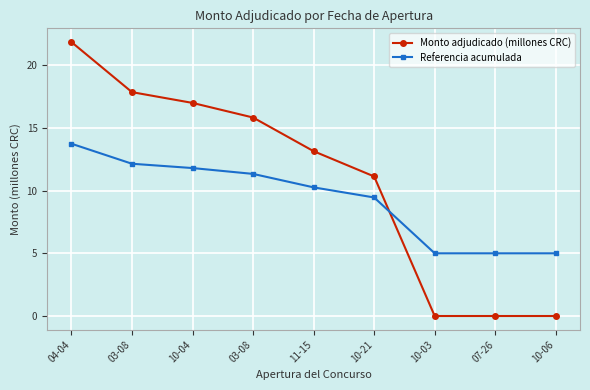

How many values in the Referencia acumulada series are below 10?

4